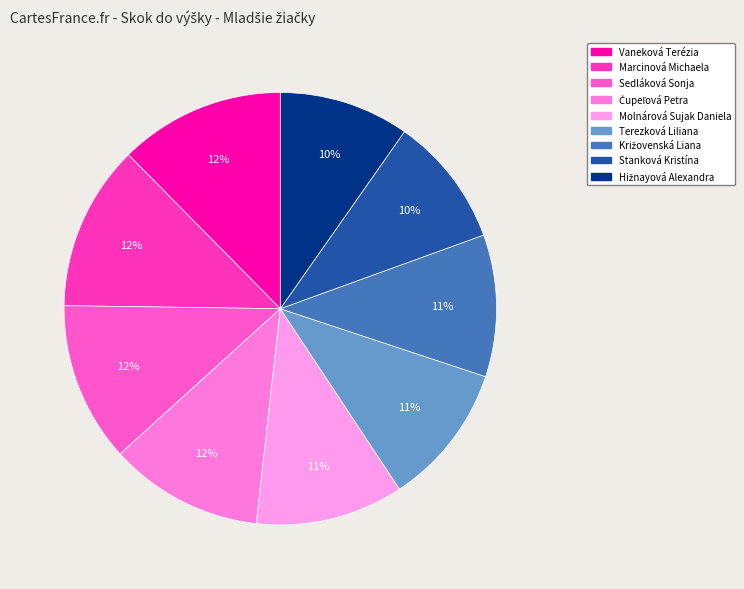

True or false: Stanková Kristína accounts for 10% of the total.

True